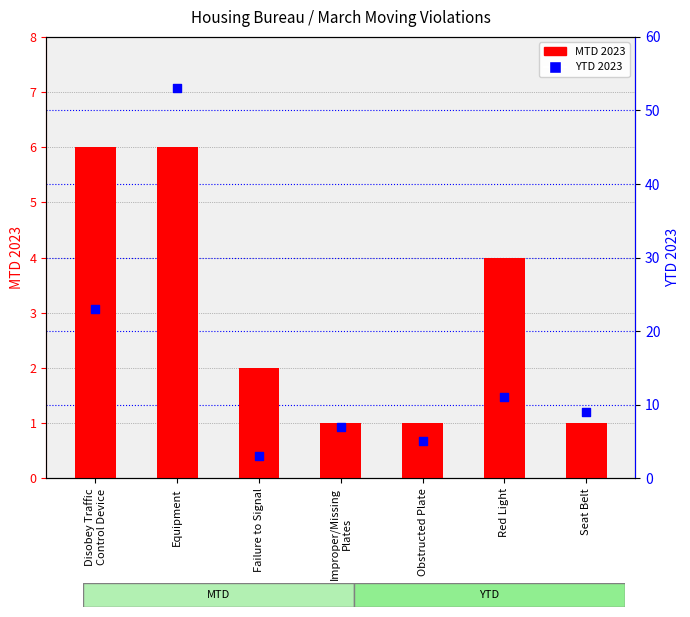

Is the value of MTD 2023 at Disobey Traffic
Control Device greater than the value of YTD 2023 at Red Light?

No